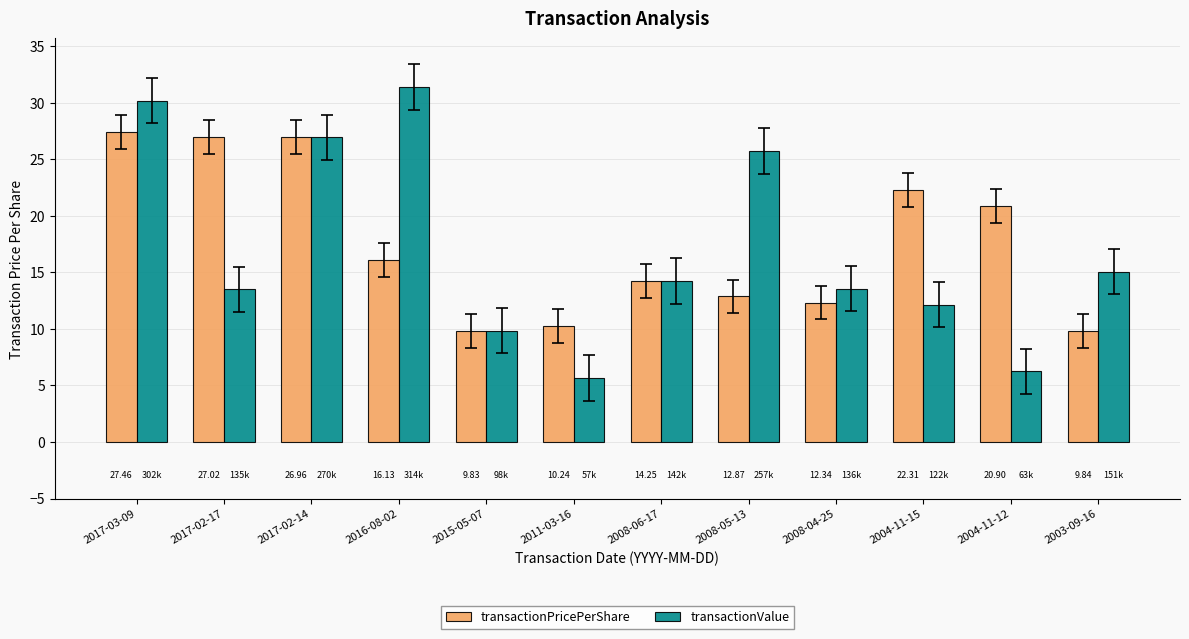

Which category has the highest value across all series?

2016-08-02